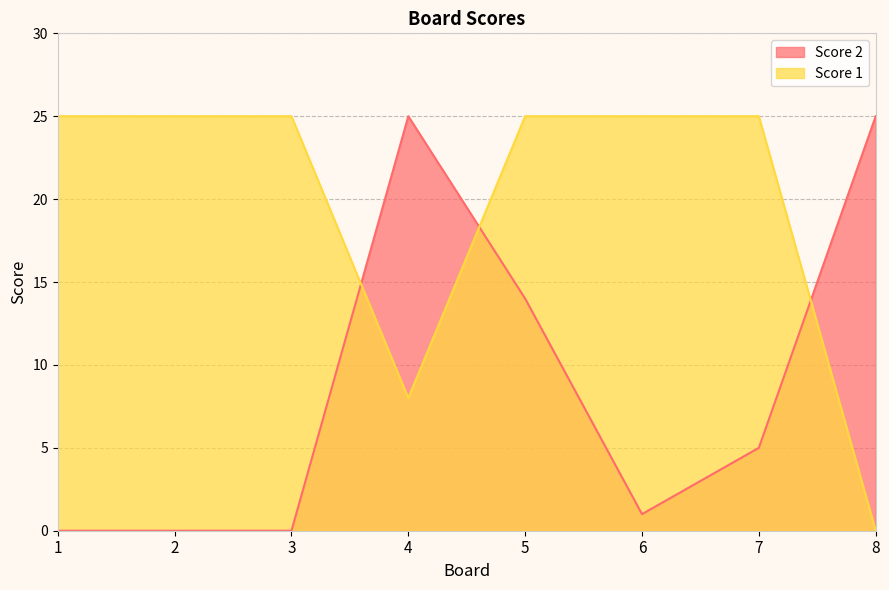

How many values in Score 2 are above zero?

5